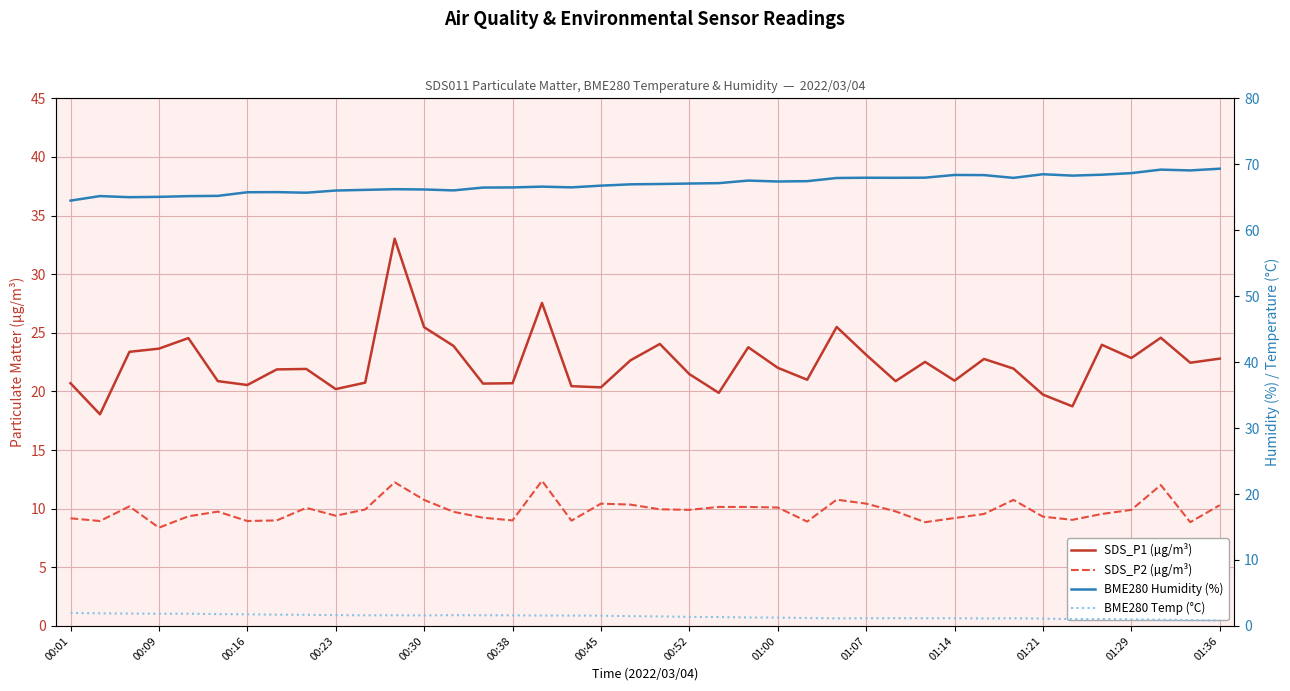

Does the chart have visible grid lines?

Yes